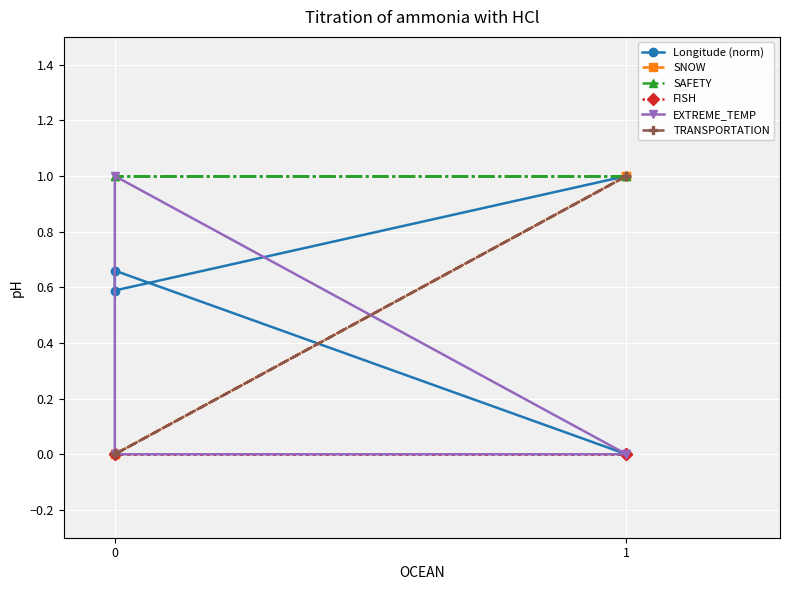

How many lines are shown in the chart?

6